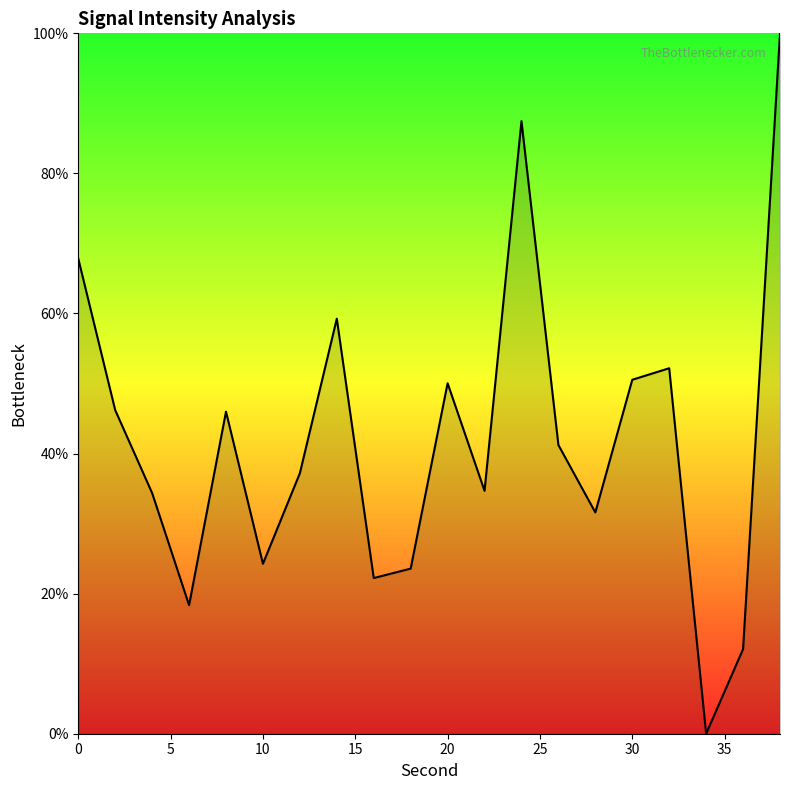

What is the maximum value shown in the chart?

100.0